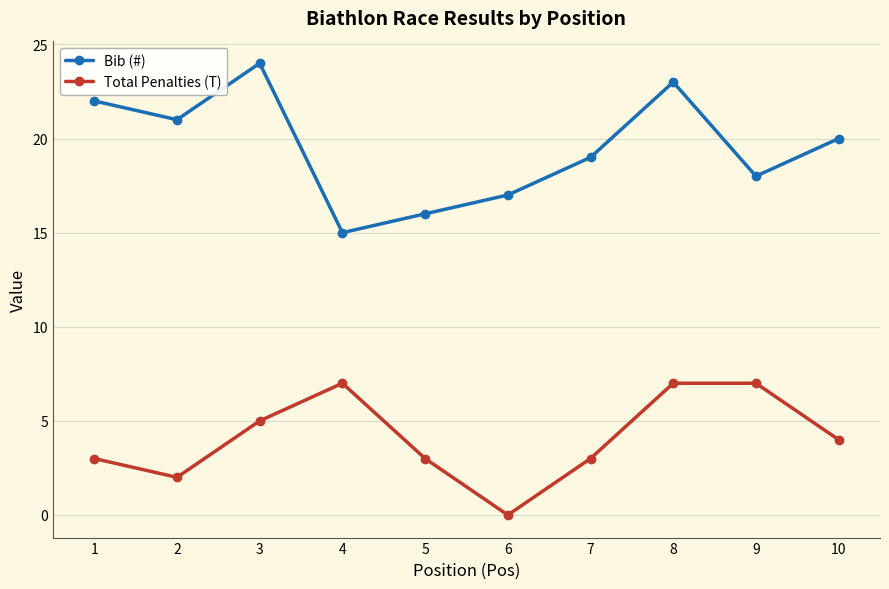

What is the value of the Total Penalties (T) point at the 3rd from the left?

5